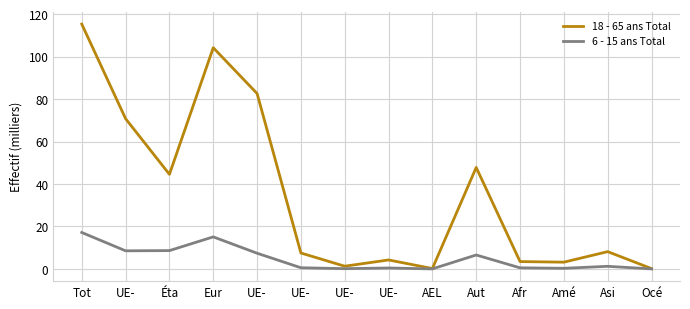

How many lines are shown in the chart?

2